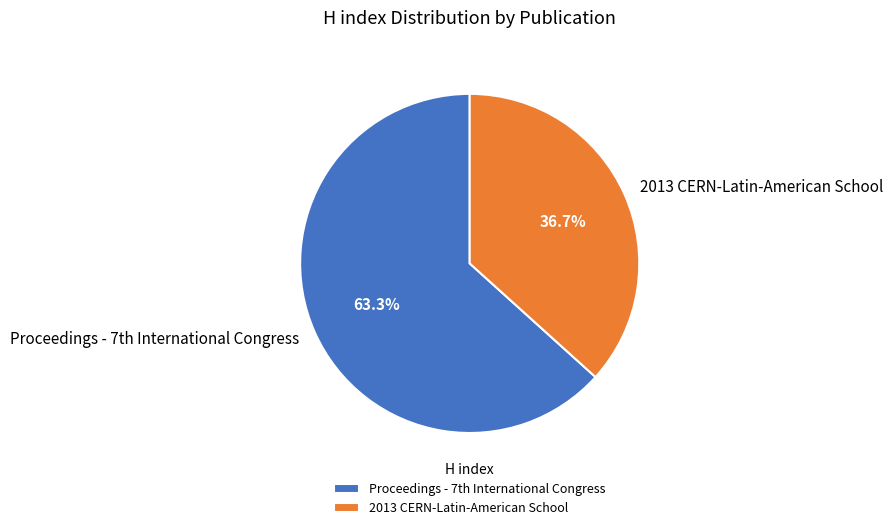

What is the majority slice?

Proceedings - 7th International Congress